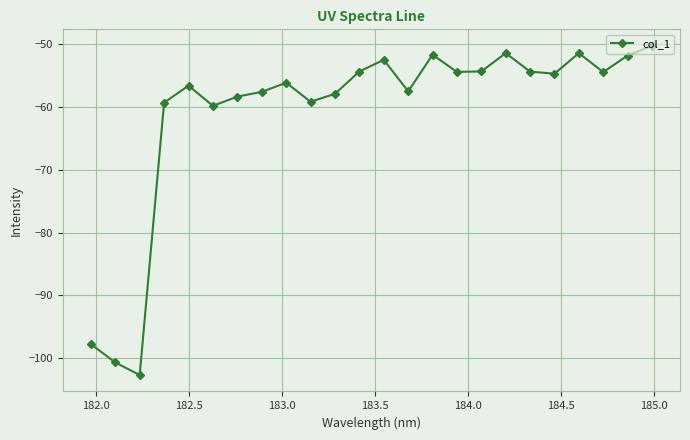

What is the smallest value displayed?

-102.6